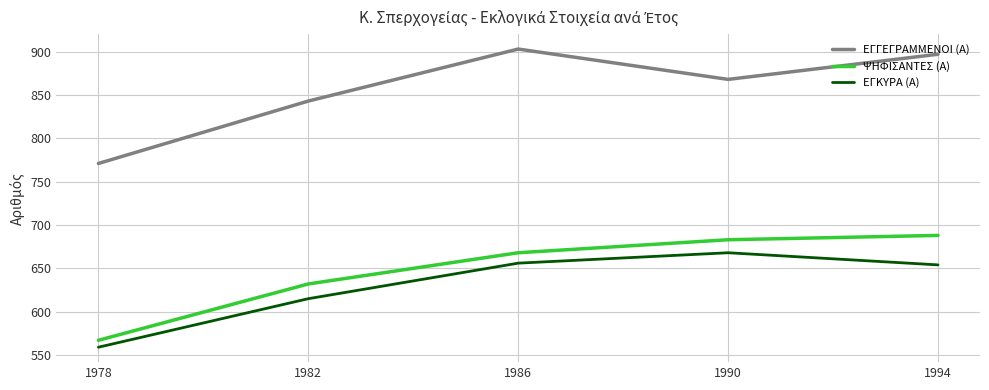

Reading right to left, list all the values displayed in this chart.

ΕΓΓΕΓΡΑΜΜΕΝΟΙ (Α): 897	868	903	843	771
ΨΗΦΙΣΑΝΤΕΣ (Α): 688	683	668	632	567
ΕΓΚΥΡΑ (Α): 654	668	656	615	559